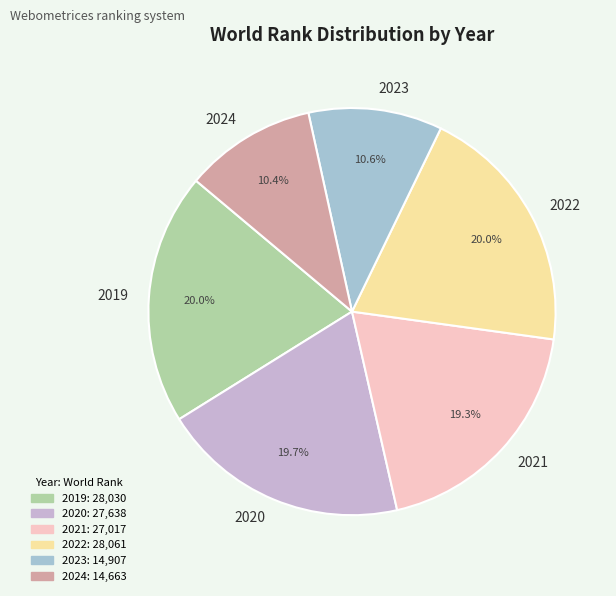

What is the ratio of the value at 2023 to the value at 2024?

1.0